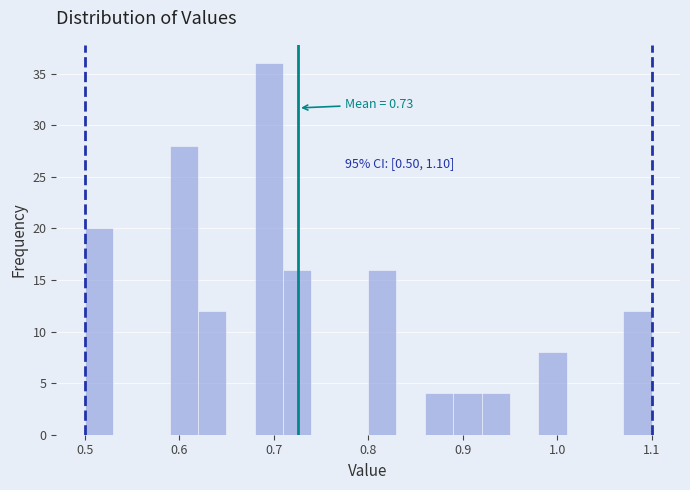

Read against the x-axis, roughly where is the centre of the tallest bar?

0.70